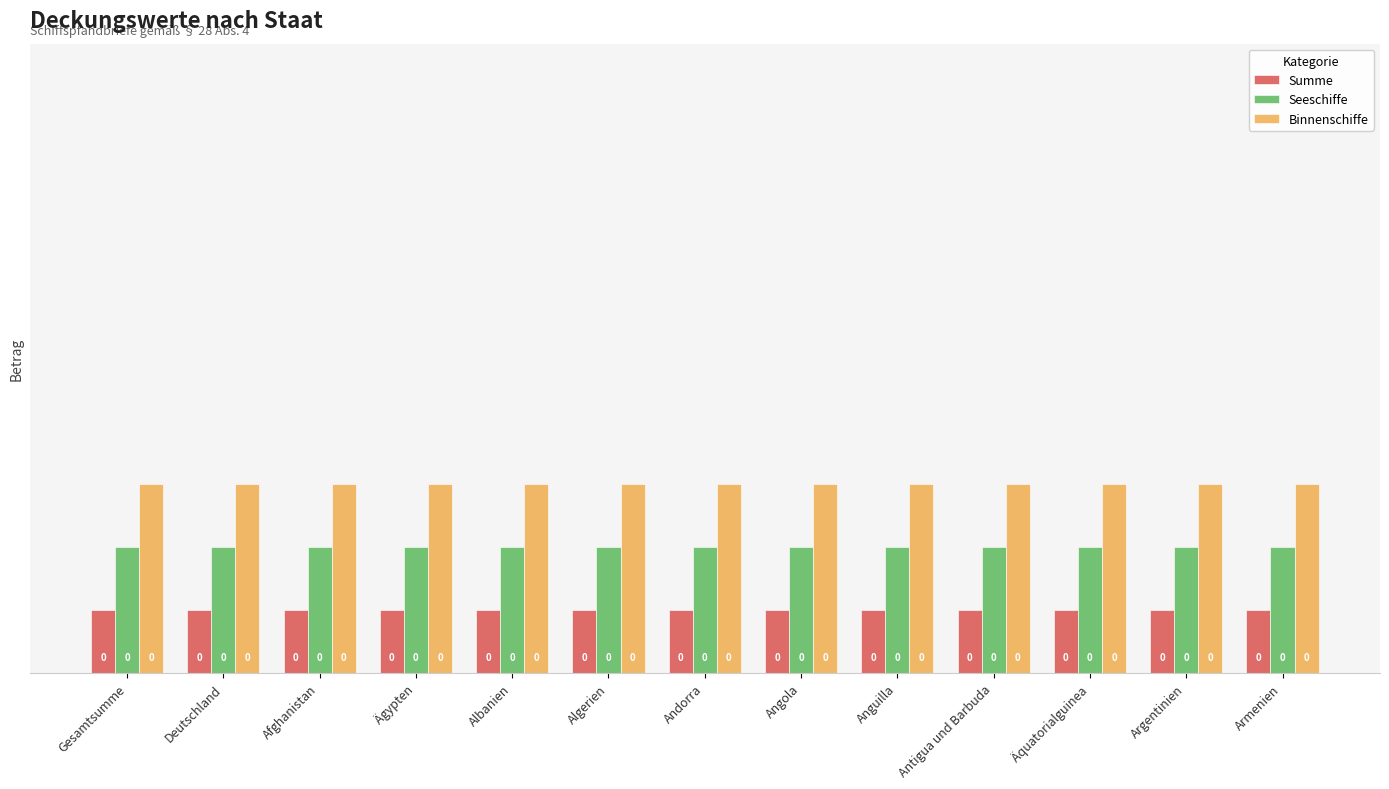

Where is Seeschiffe nearest to the value 0?

Gesamtsumme